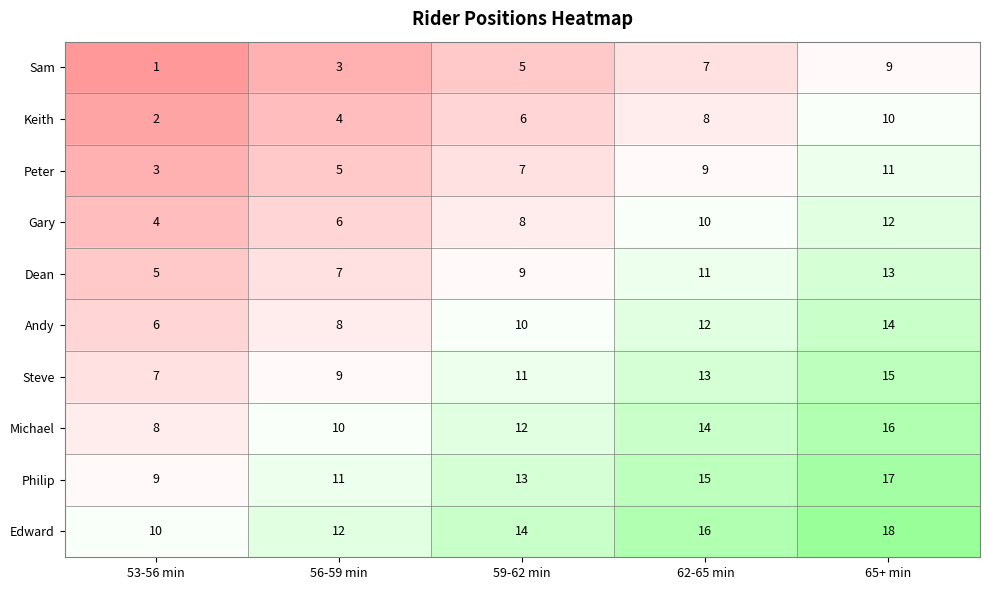

Count the Gary values in the range 6 to 10.

3